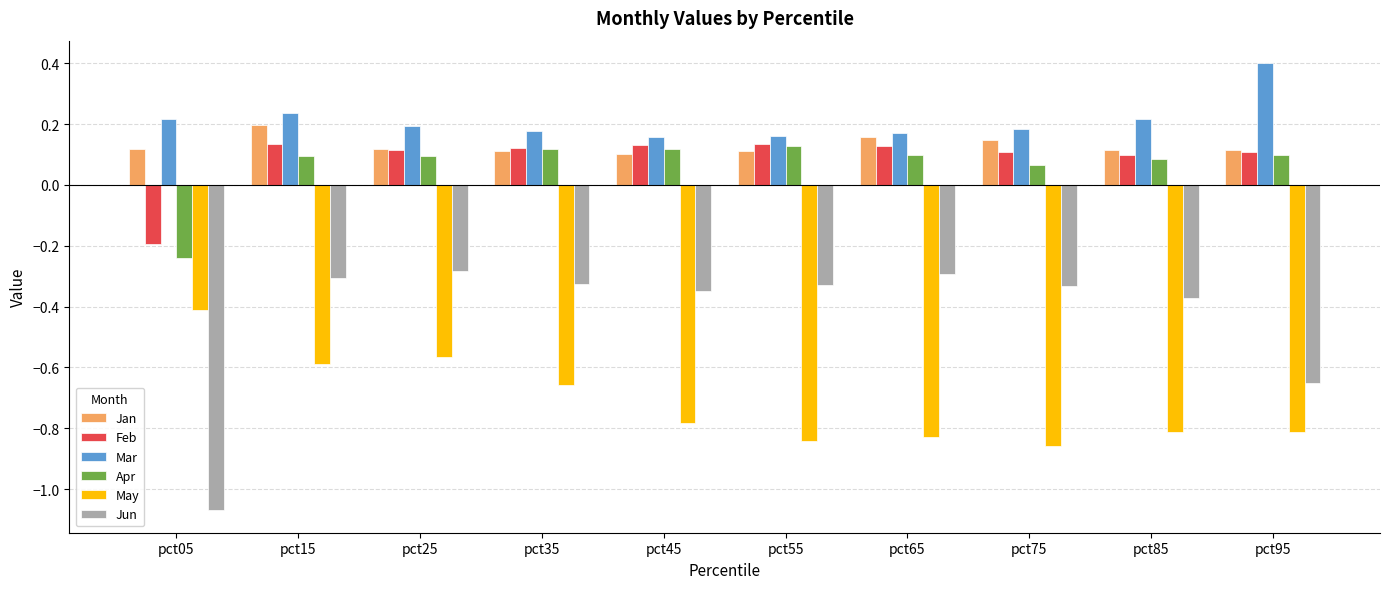

Are the bars grouped side by side (vs. stacked)?

Yes